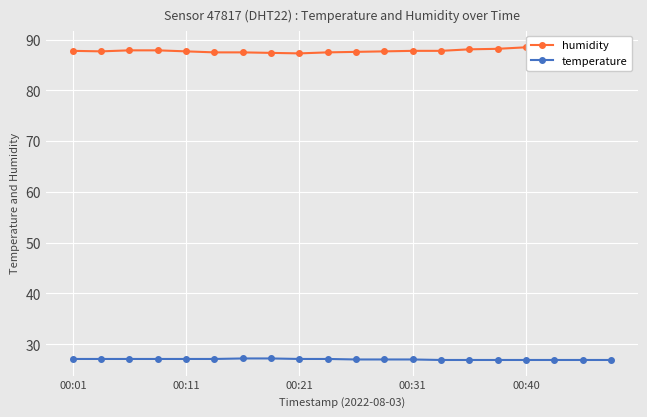

What are all the series names shown in the legend?

humidity, temperature